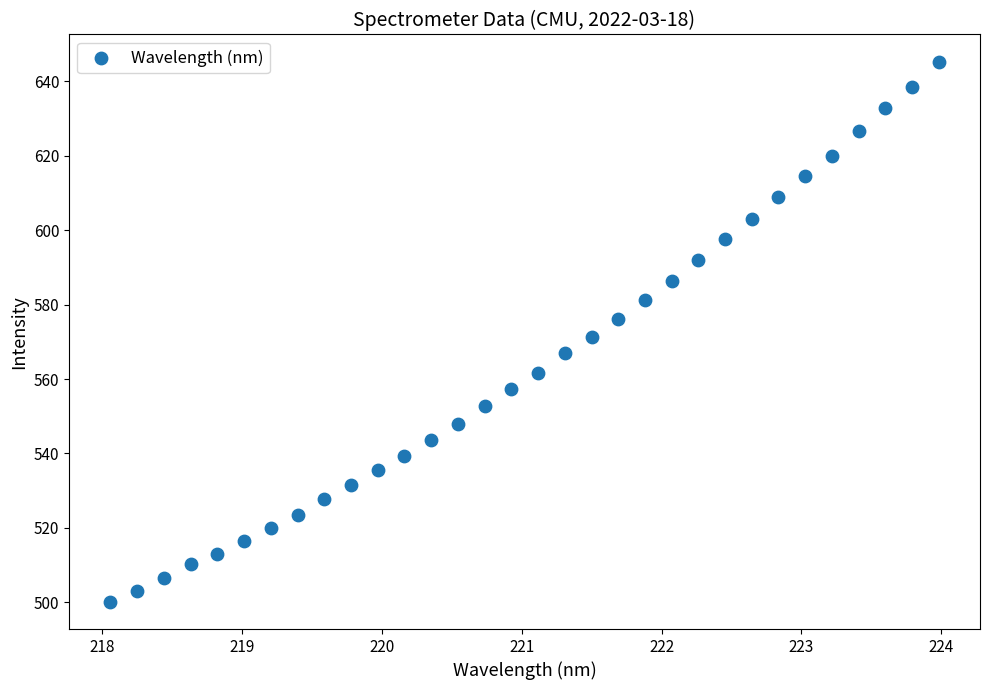

What is the range of Y values (max minus min)?

145.2